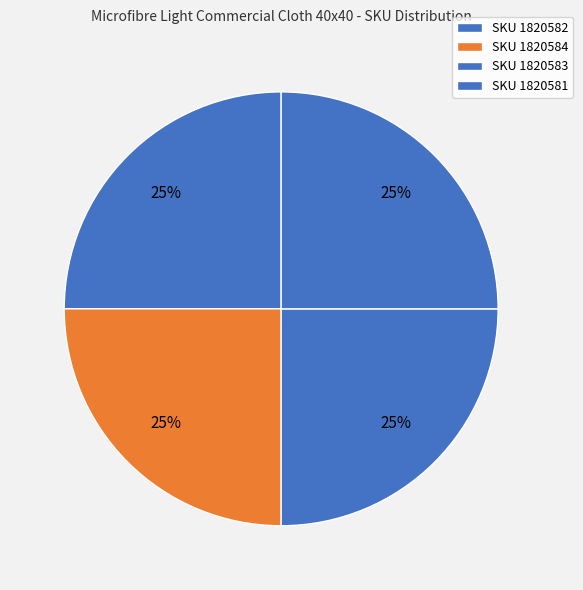

To the nearest percent, what percentage of the pie is SKU 1820584?

25%